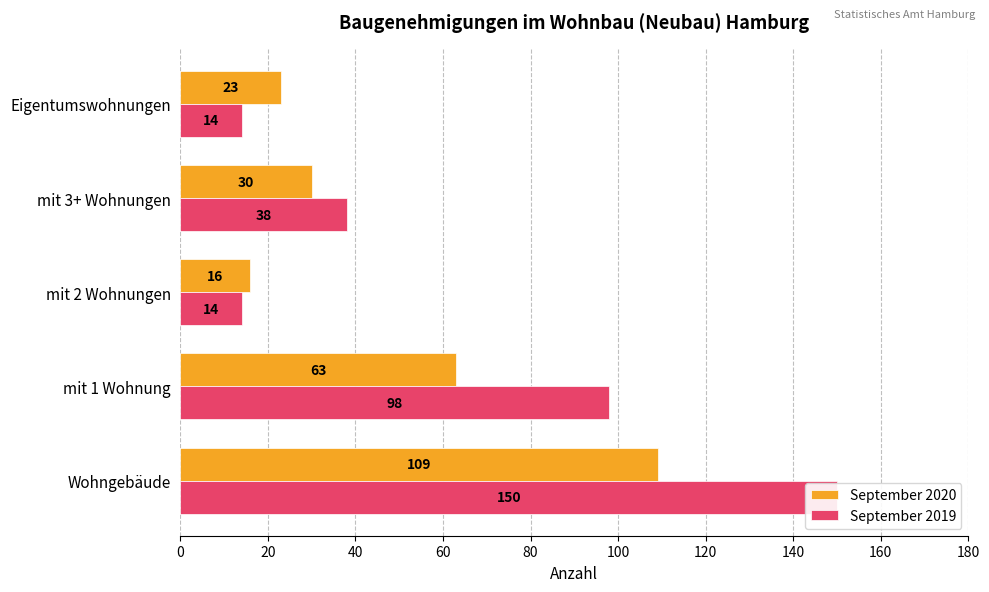

Is it true that September 2020 equals 50 at mit 3+ Wohnungen?

False